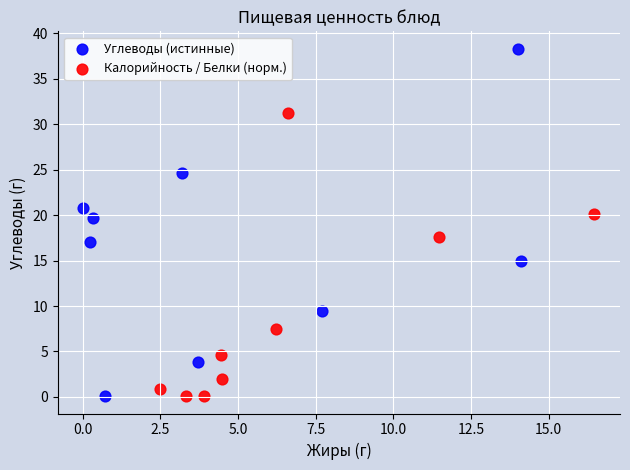

Which series has the largest Y range (max minus min)?

Углеводы (истинные)